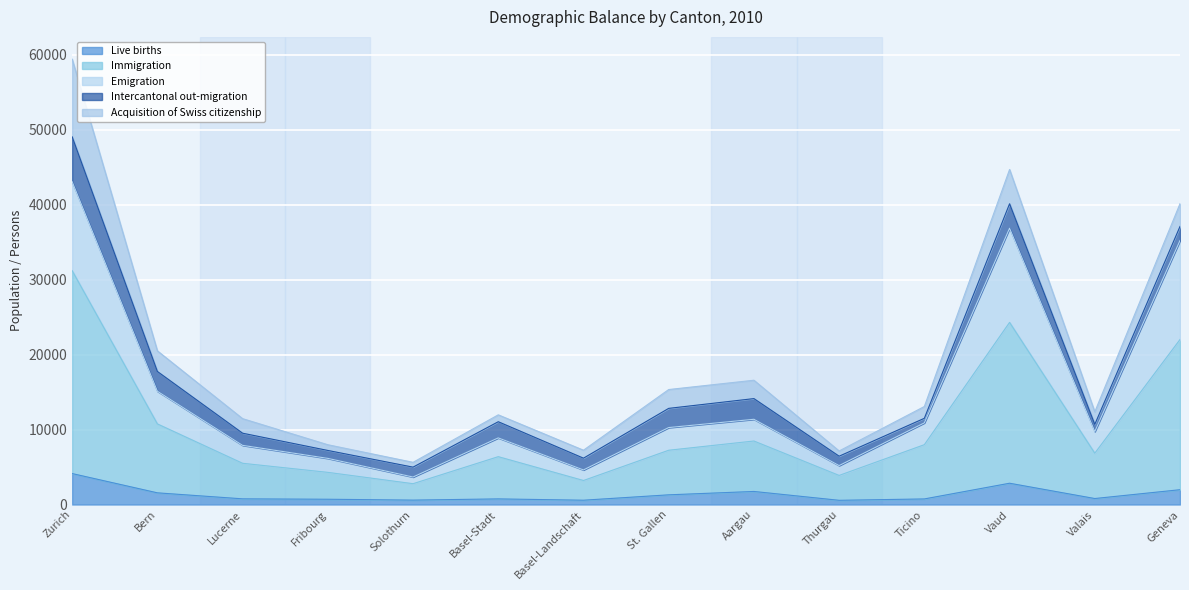

What is the maximum value for Live births?

4129